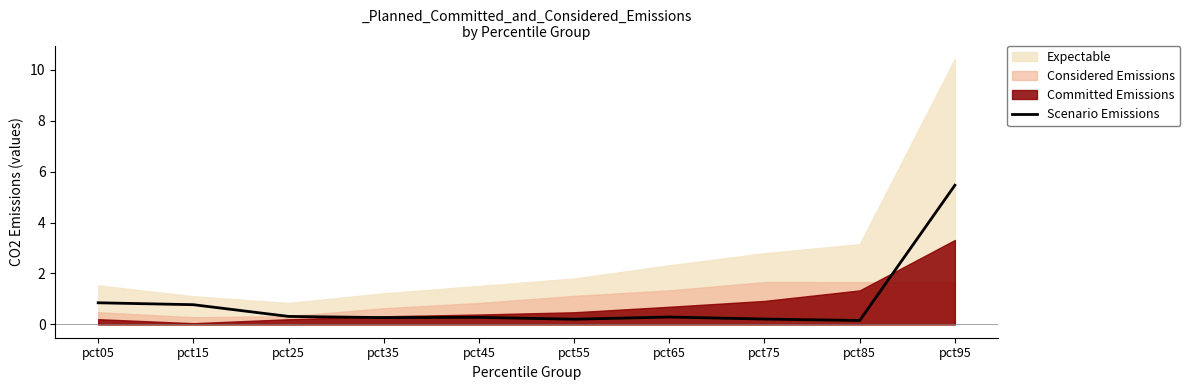

What is the value of the 6th point from the left?

0.2